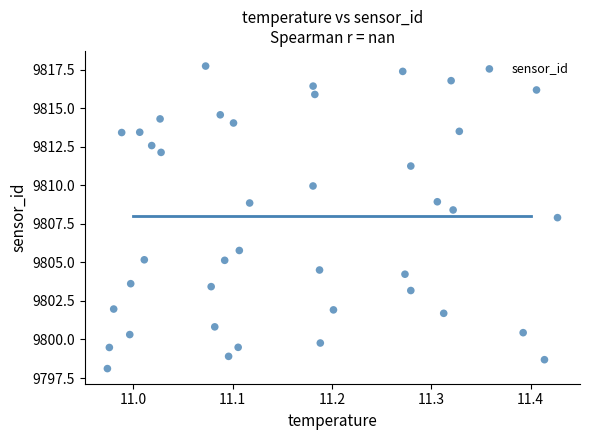

What is the range of Y values (max minus min)?

19.6